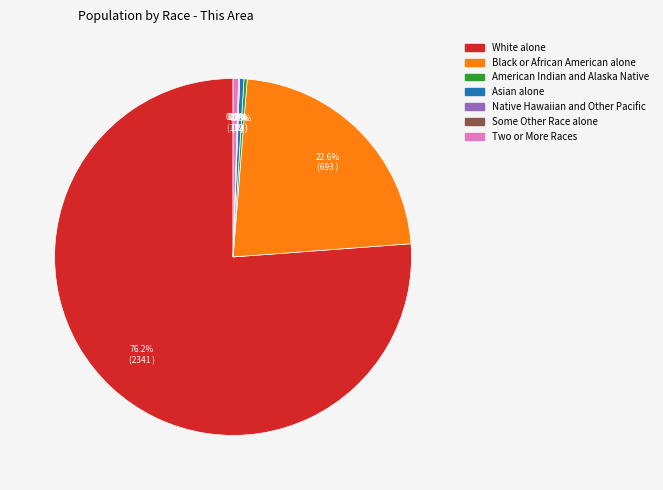

Which slice is the smallest?

Native Hawaiian and Other Pacific